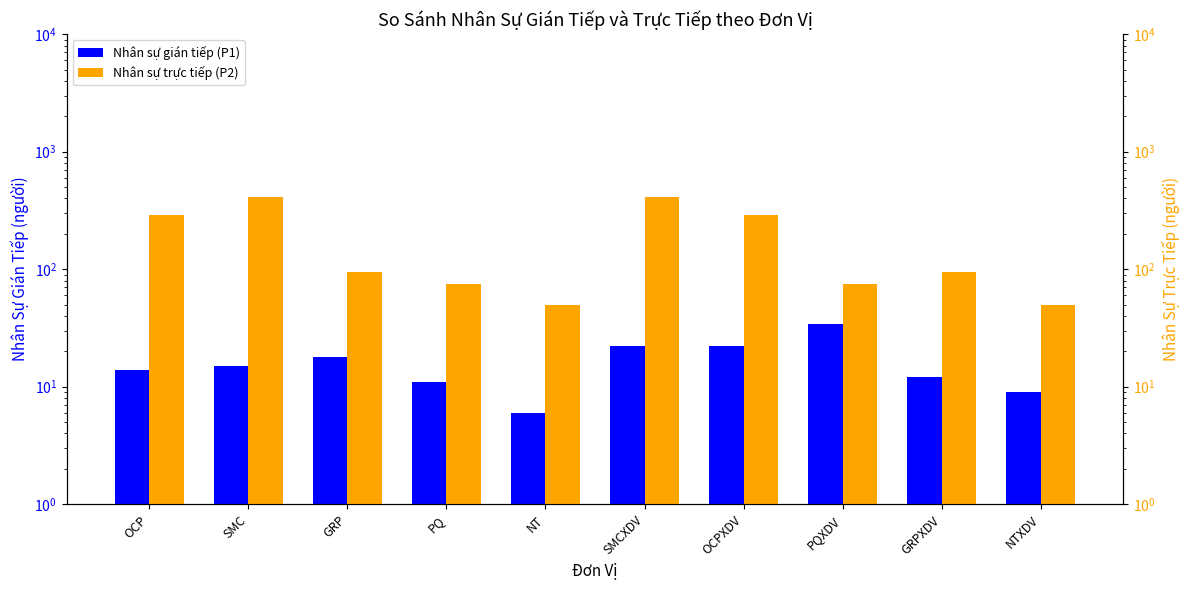

What position from the right is SMCXDV?

5